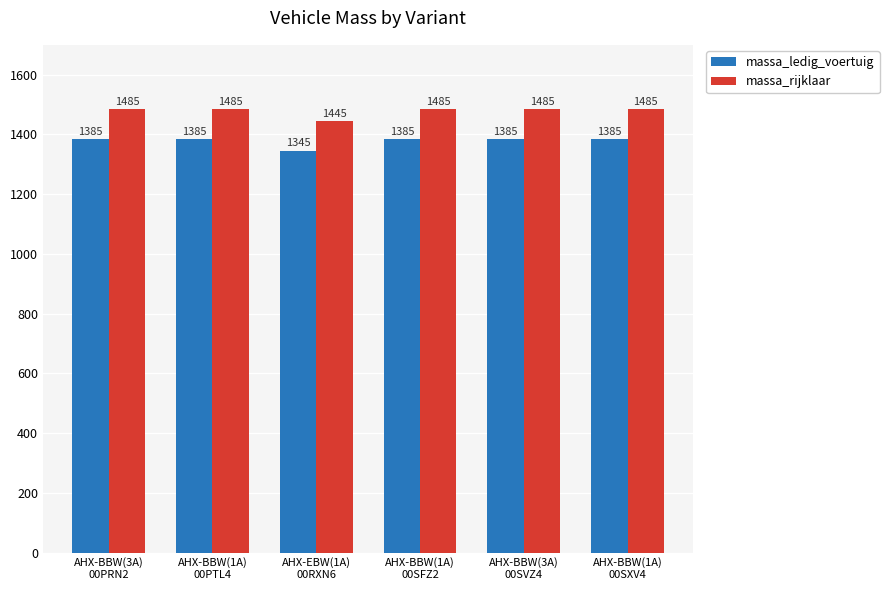

At which category does the chart reach its minimum across all series?

AHX-EBW(1A)
00RXN6